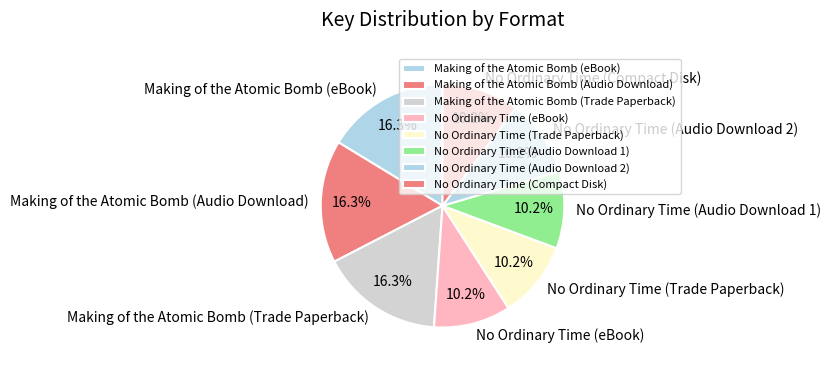

Does any single category account for the majority?

No